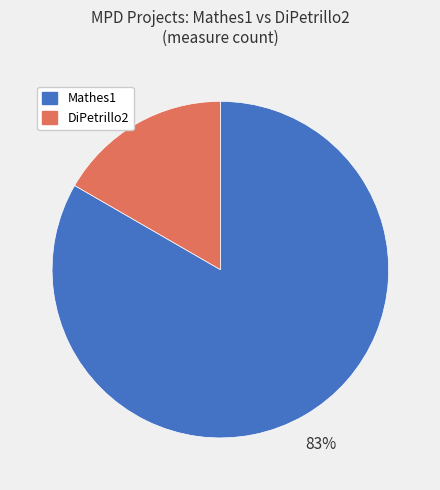

To the nearest percent, what portion does Mathes1 represent?

83%